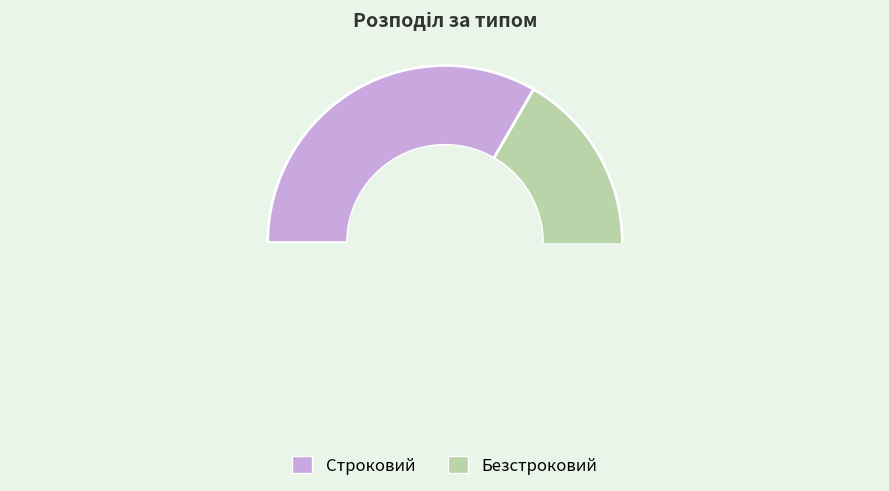

Count the number of slices in the pie.

2